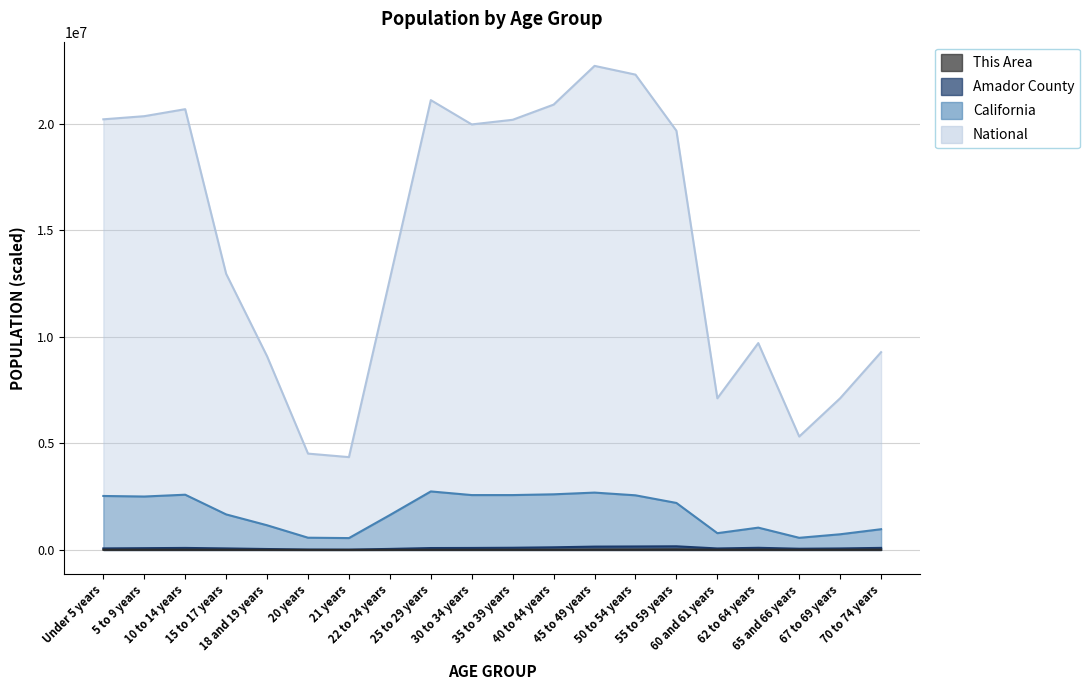

What is the label of the 12th point from the left?

40 to 44 years